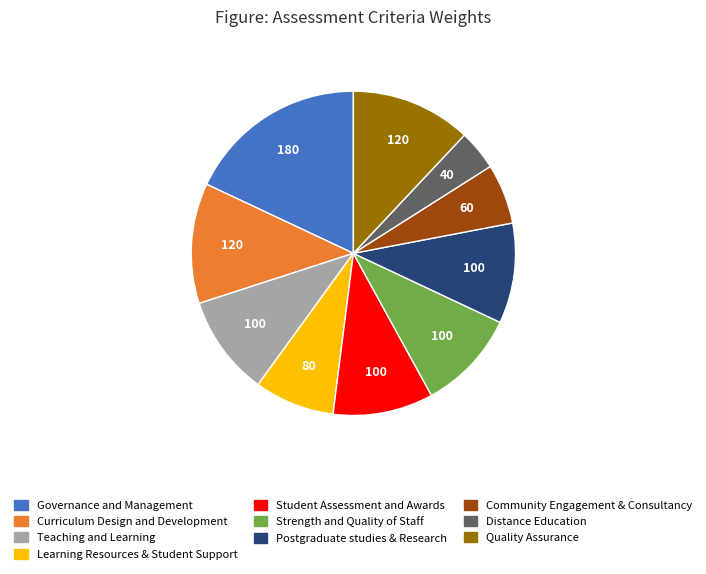

Which category has the smallest portion of the pie?

Distance Education